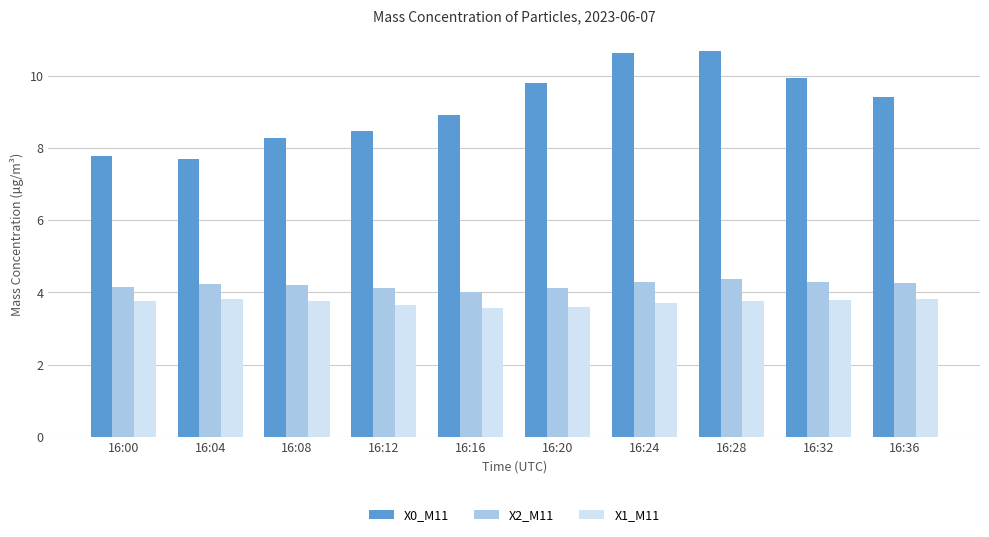

What is the lowest value of the X1_M11 series?

3.6